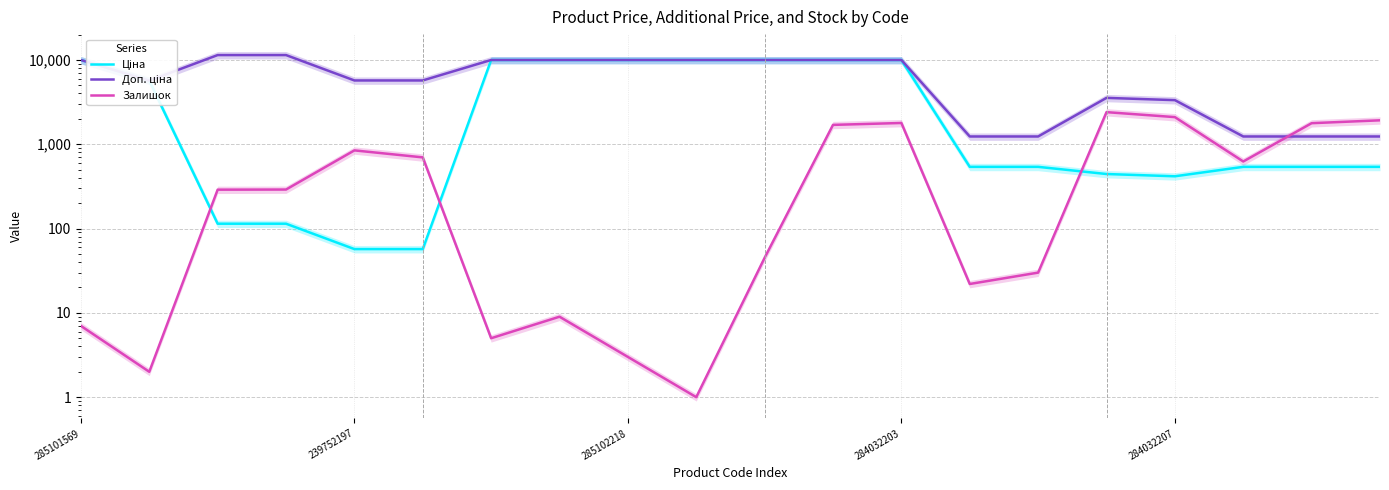

What is the smallest value displayed?

1.0